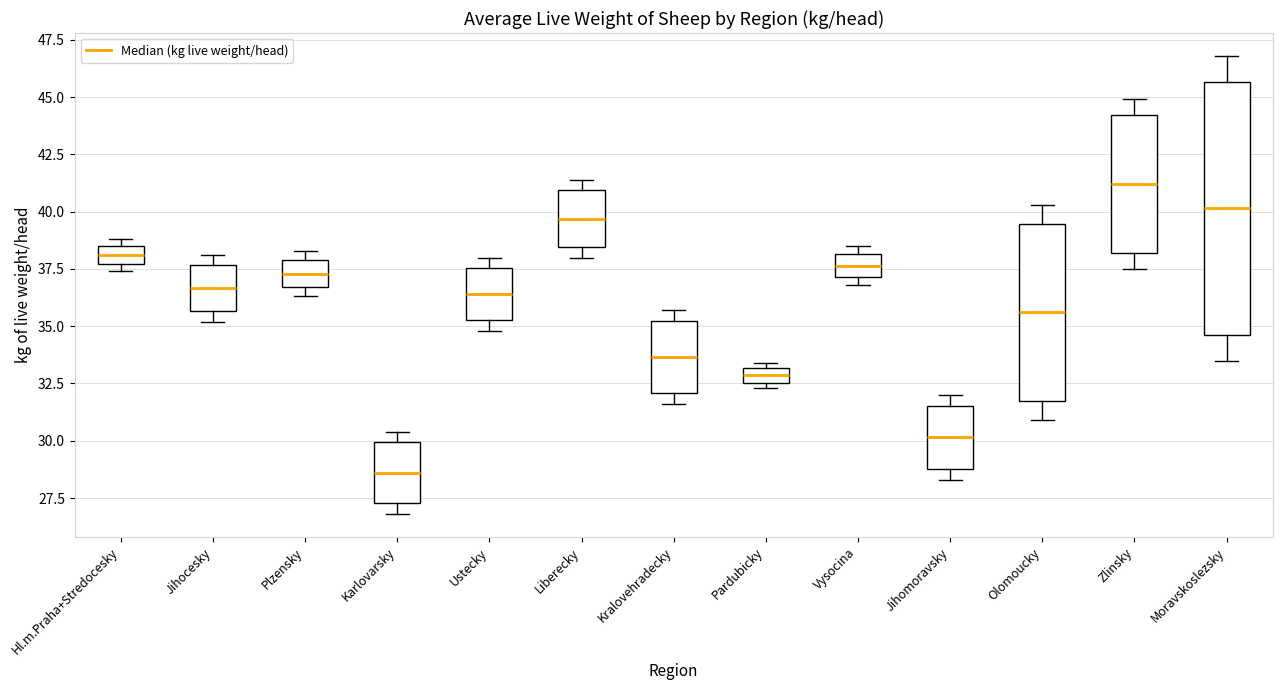

Which box has the highest median line?

Zlinsky